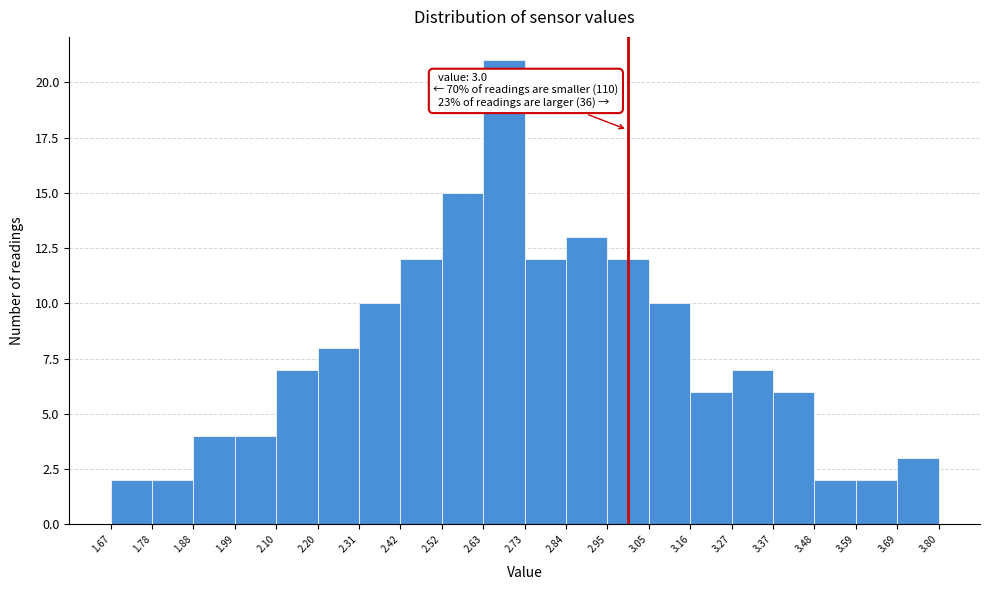

Which range on the x-axis has the tallest bar?

2.63 to 2.73